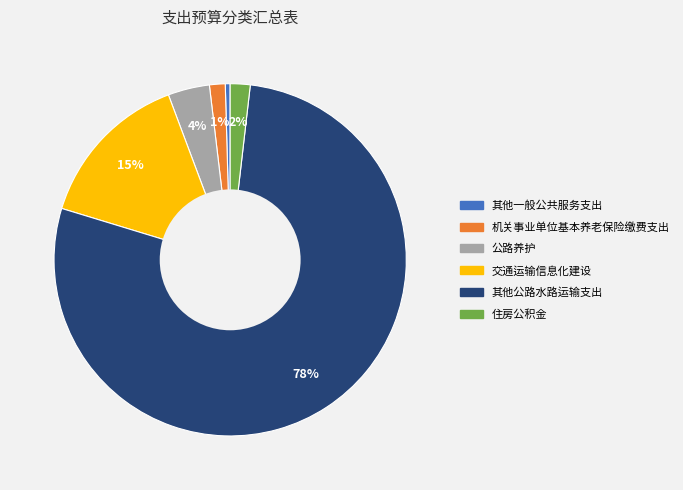

To the nearest percent, what is the average slice percentage?

17%